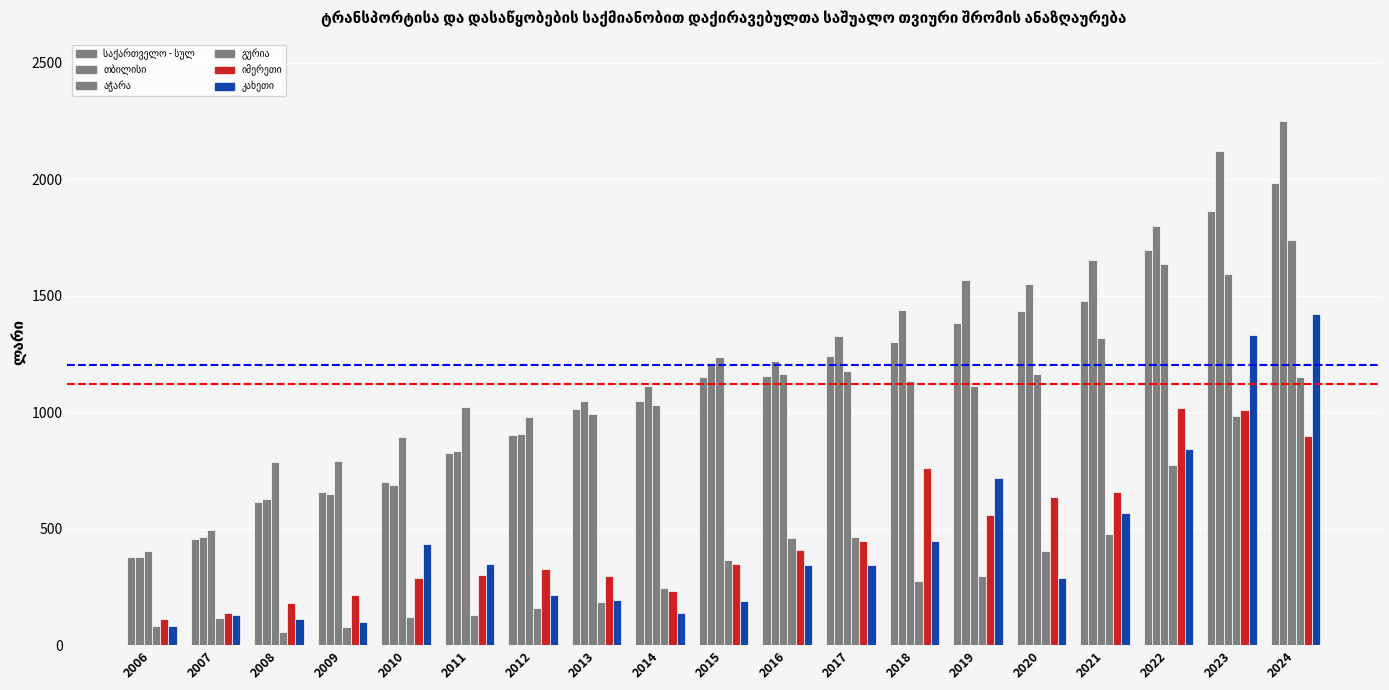

How many bars are there in each group?

6